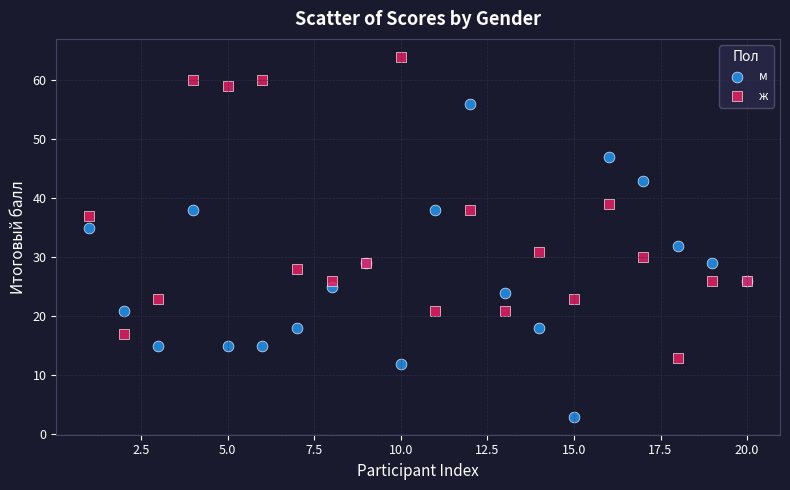

What are all the series names shown in the legend?

м, ж